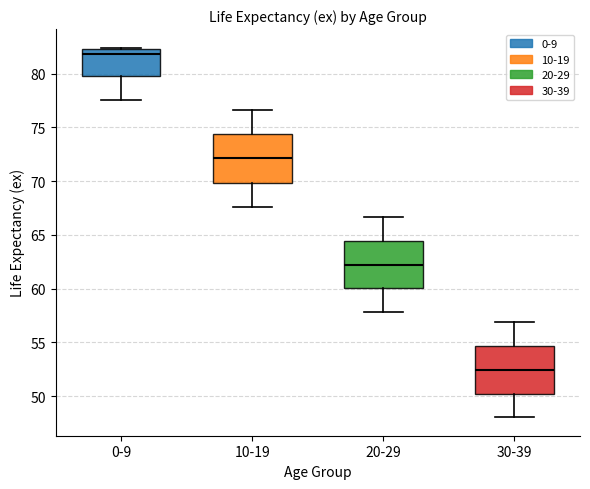

Reading left to right, read every box against the y-axis: the position of its median line, the range the box covers, and the ends of its whiskers. The values are not printed on the chart, so give them approximately, as read against the axis.

0-9: median 82.0, box 80.0 to 82.5, whiskers 77.5 to 82.5
10-19: median 72.0, box 70.0 to 74.5, whiskers 67.5 to 76.5
20-29: median 62.0, box 60.0 to 64.5, whiskers 58.0 to 66.5
30-39: median 52.5, box 50.5 to 54.5, whiskers 48.0 to 57.0